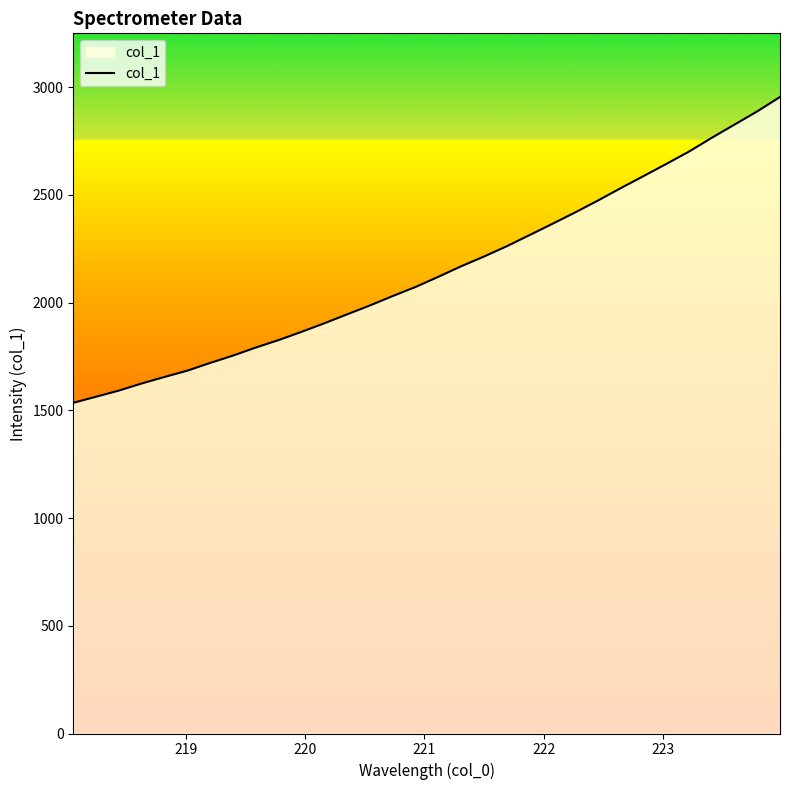

True or false: the data has more than 2 interior local peaks.

False